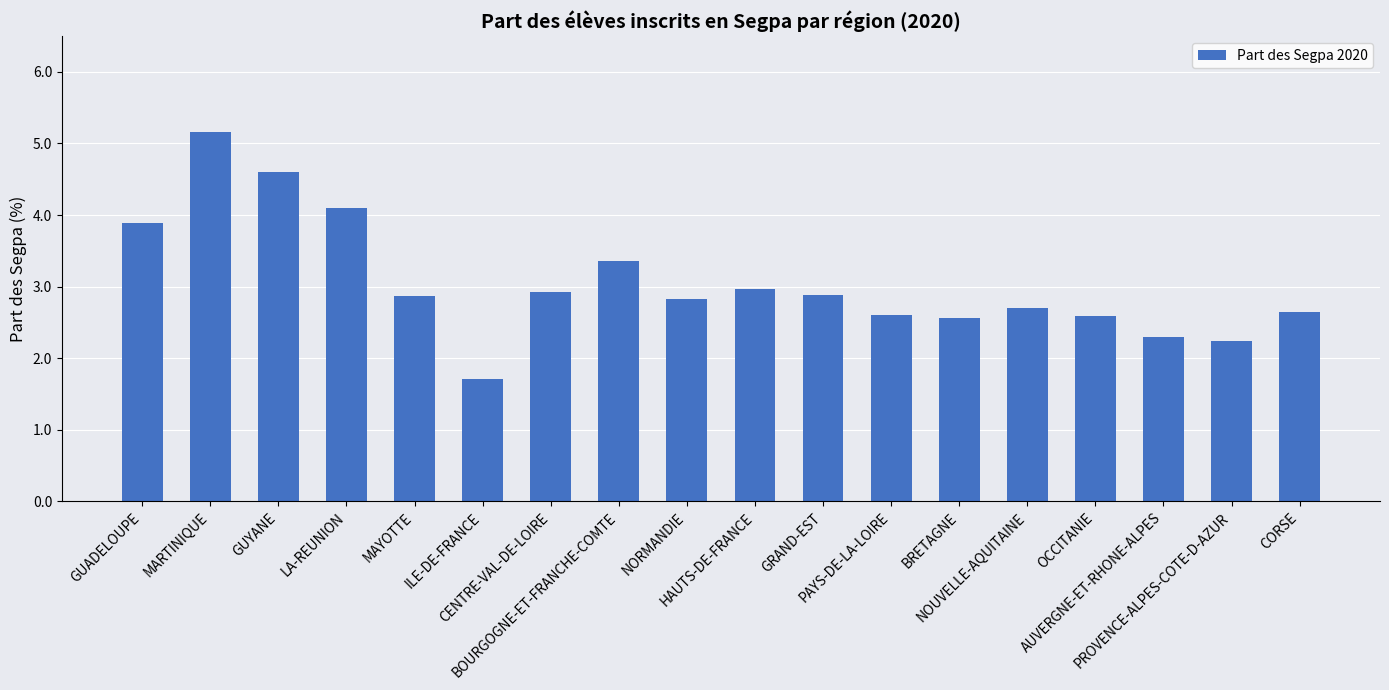

Where does the data first go above 2?

GUADELOUPE